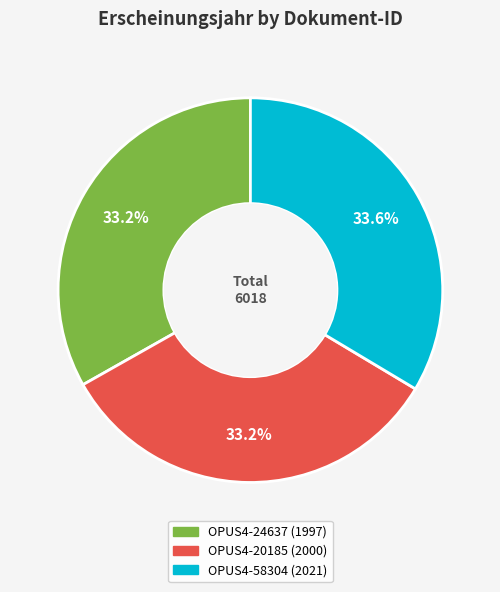

Is the sum of OPUS4-24637 and OPUS4-20185 greater than half?

Yes